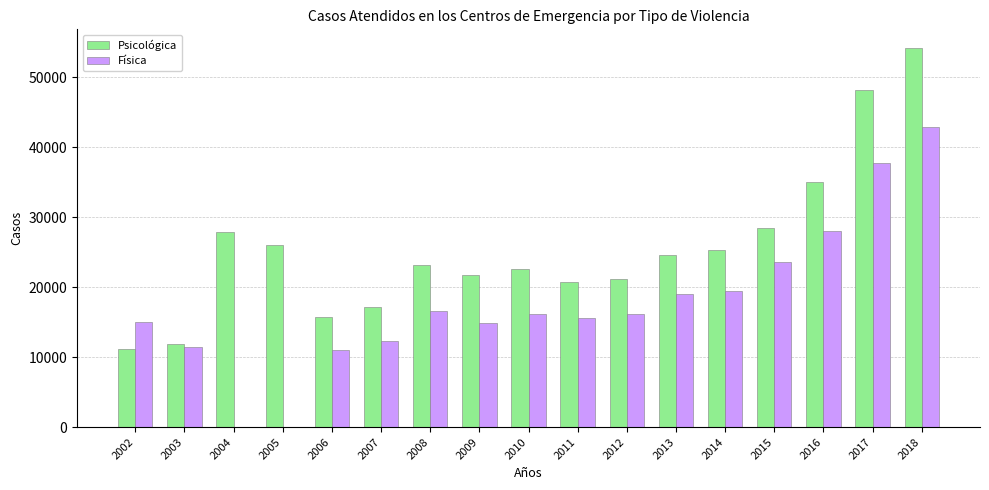

Which category has the highest value in the Física series?

2018